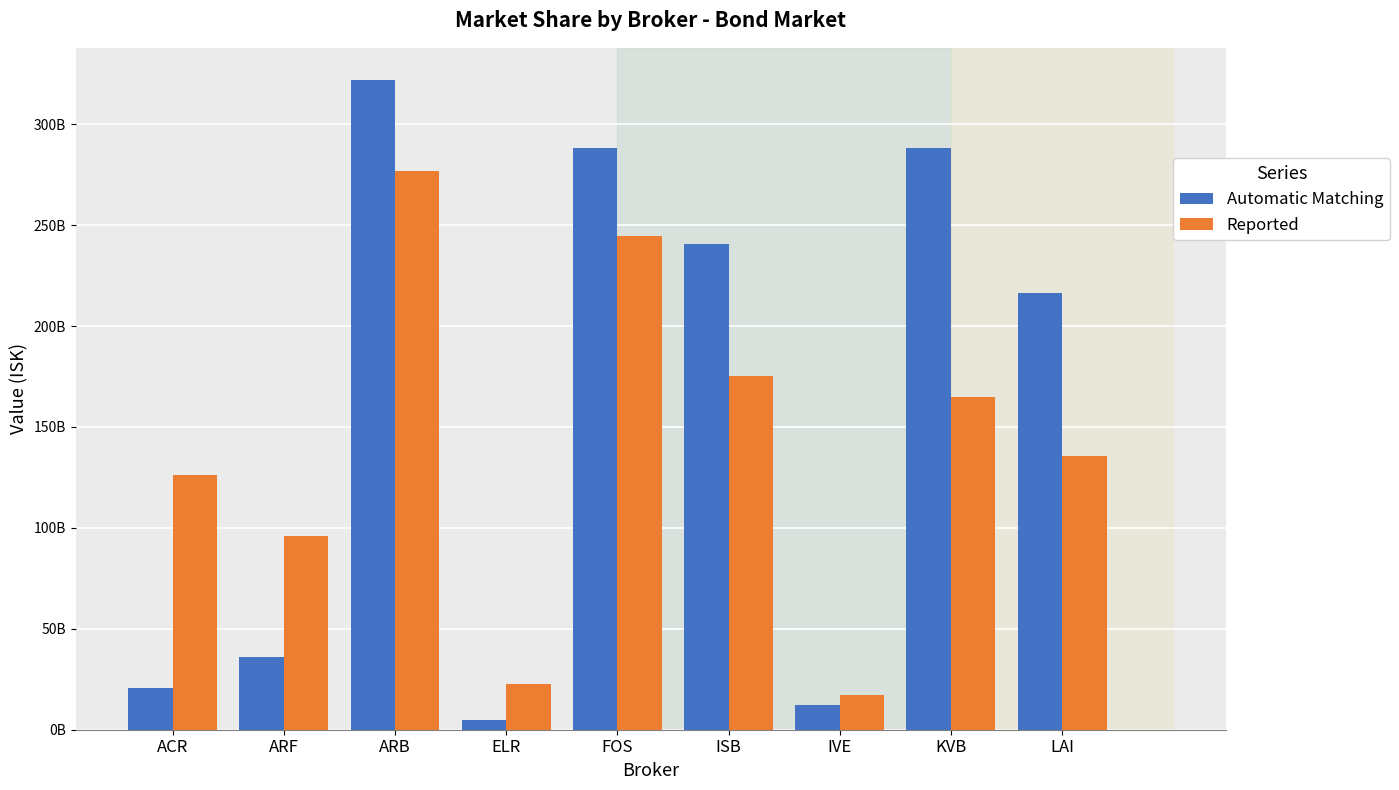

What is the smallest value displayed?

5062171544.6